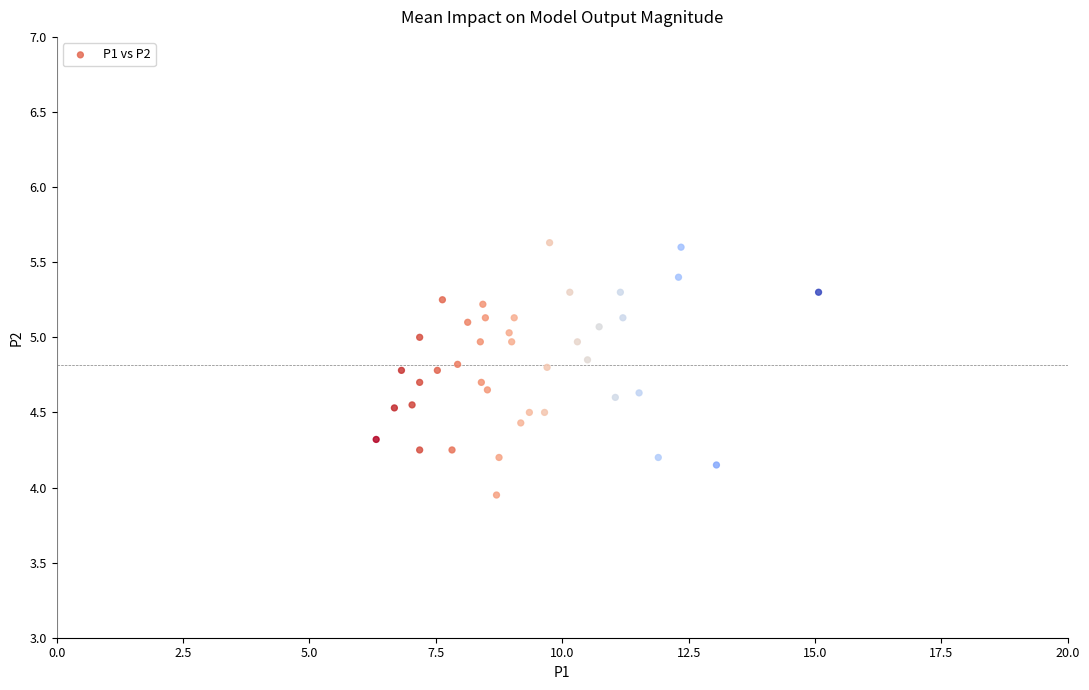

What is the range of Y values (max minus min)?

1.7